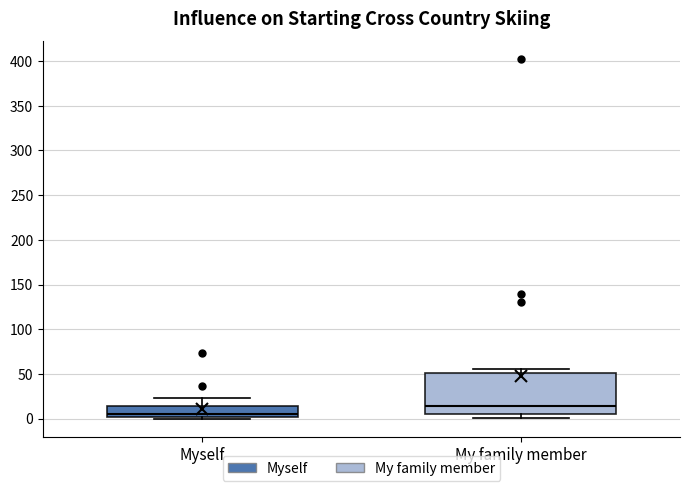

Where does the median line of the box for Myself sit on the y-axis? The values are not printed on the chart, so give them approximately, as read against the axis.

5